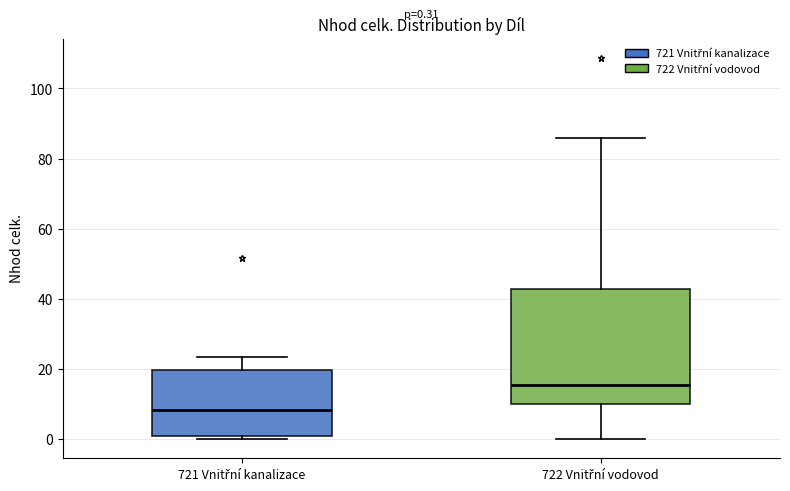

Which box is the tallest, from its lower edge to its upper edge?

722 Vnitřní vodovod